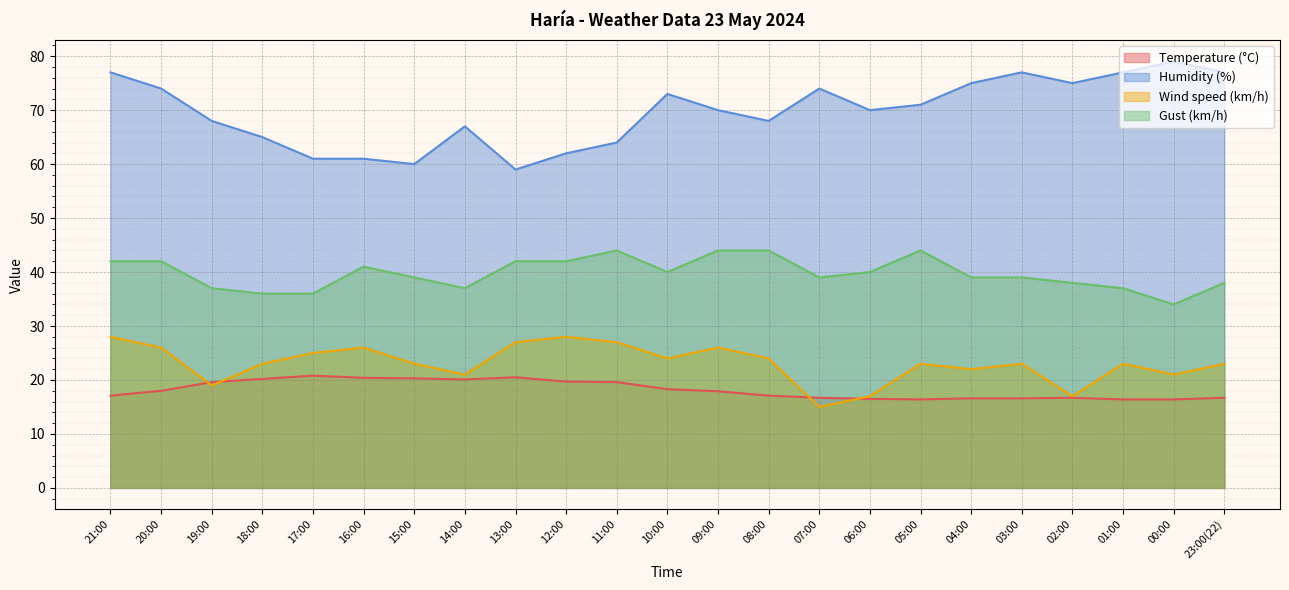

List the series in order of their peak value, lowest first.

Temperature (°C), Wind speed (km/h), Gust (km/h), Humidity (%)